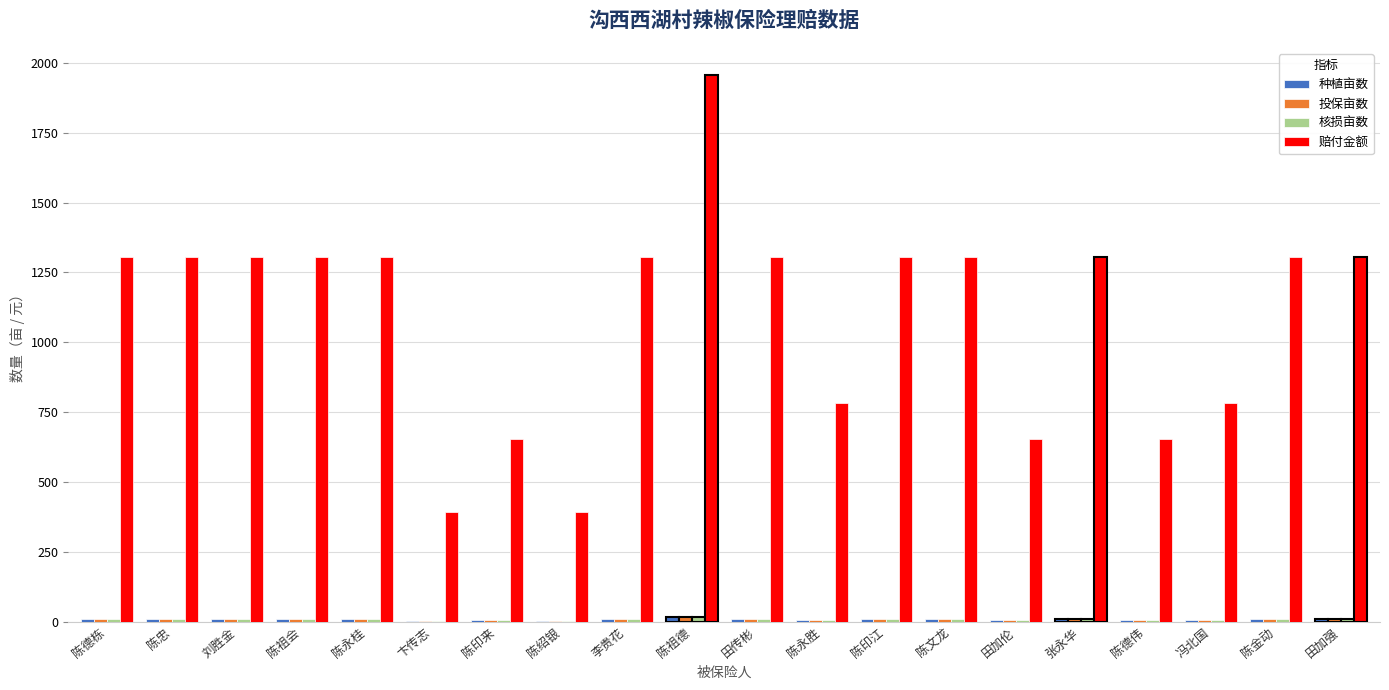

Is it true that 赔付金额 equals 771.4 at 张永华?

False